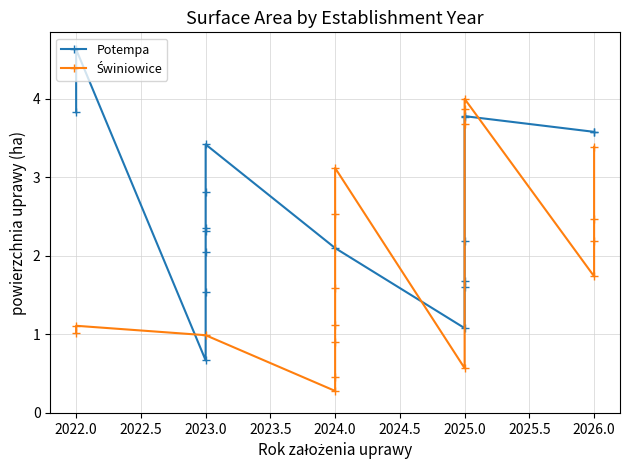

How many categories are shown in the chart?

18